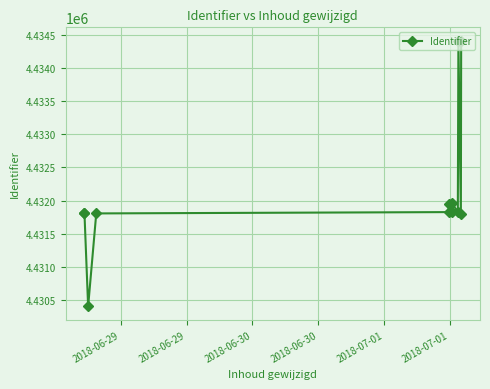

Reading left to right, extract all data points from this chart.

4431806	4431814	4430397	4431805	4431825	4431944	4431824	4431961	4431826	4434413	4431801	4434420